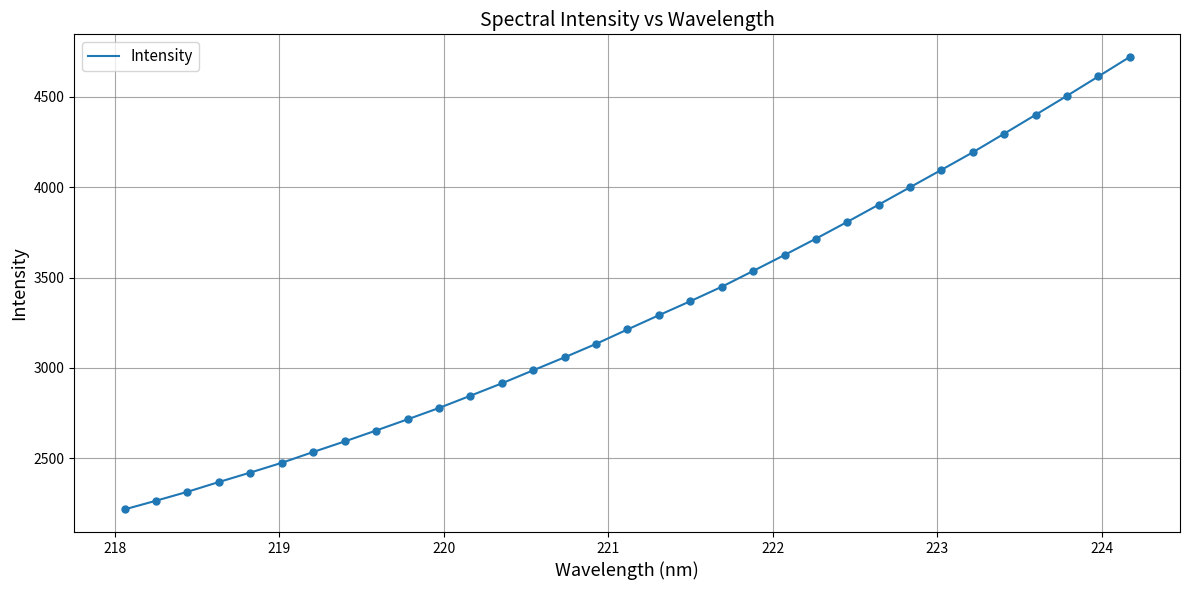

What is the difference between the maximum and minimum values?

2501.7